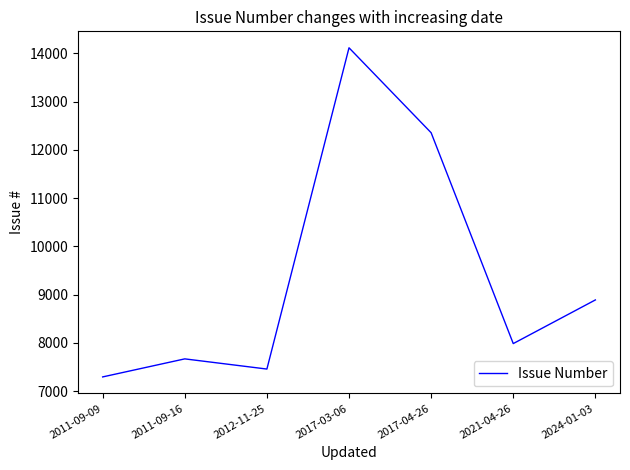

List the labels in order of value, largest first.

2017-03-06, 2017-04-26, 2024-01-03, 2021-04-26, 2011-09-16, 2012-11-25, 2011-09-09